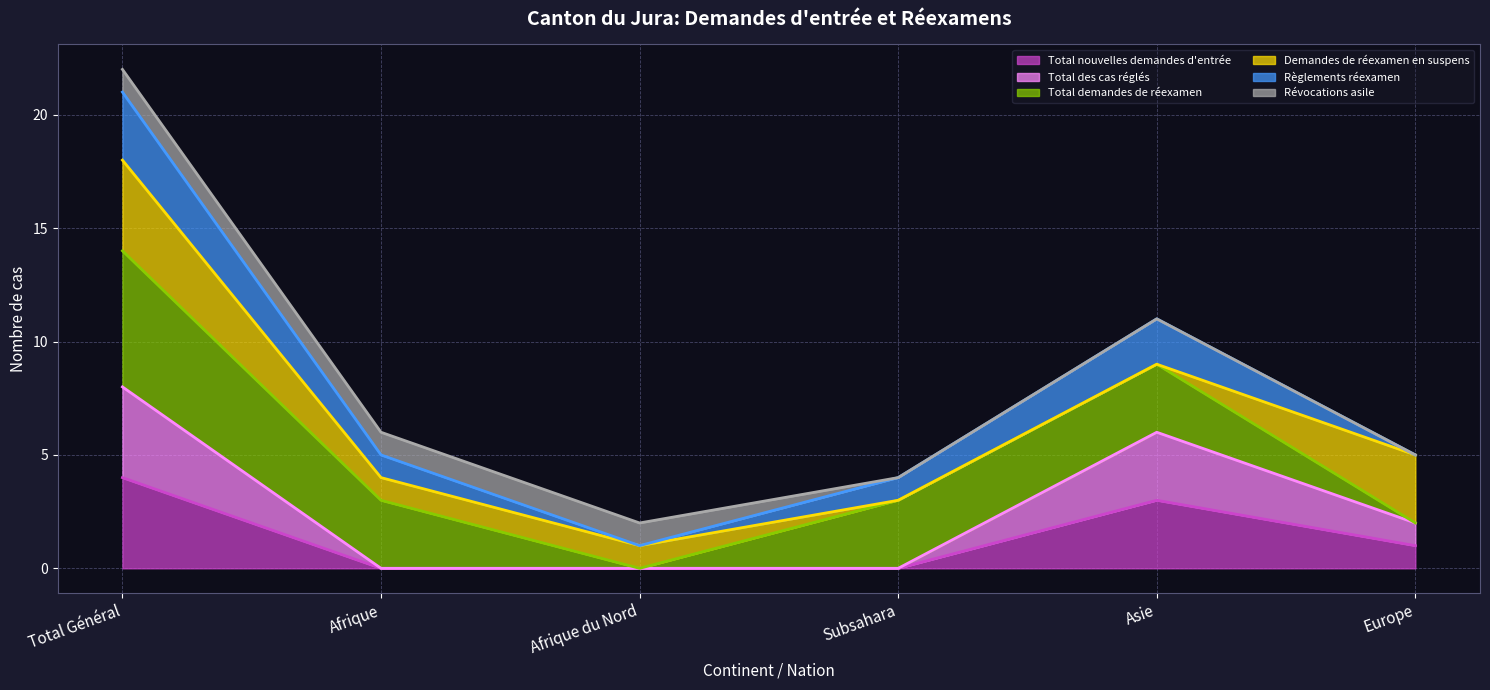

Is it true that Total nouvelles demandes d'entrée (line) equals 1 at Asie?

False